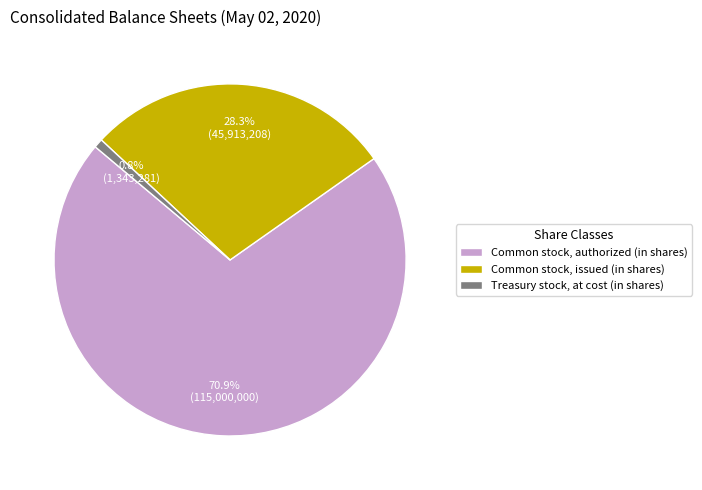

Between Treasury stock, at cost (in shares) and Common stock, issued (in shares), which is larger?

Common stock, issued (in shares)